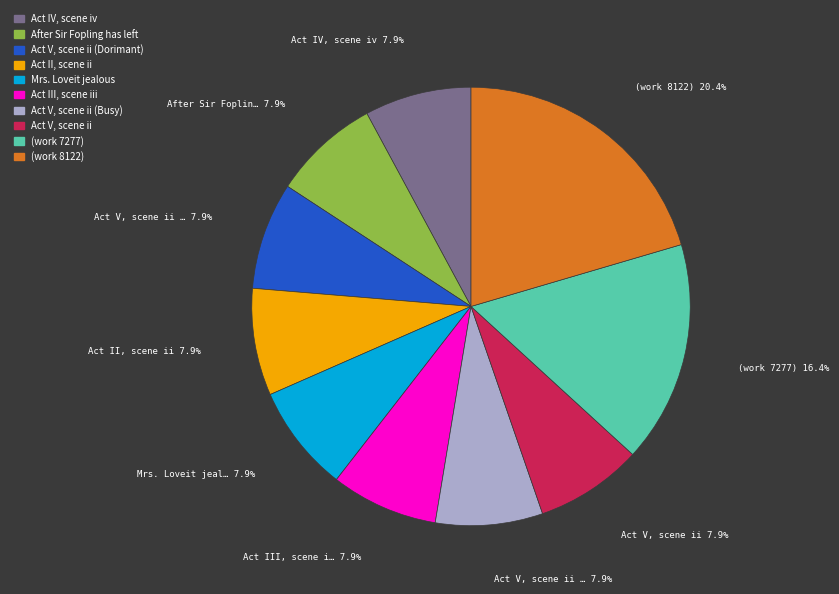

Does (work 7277) represent more than half of the total?

No